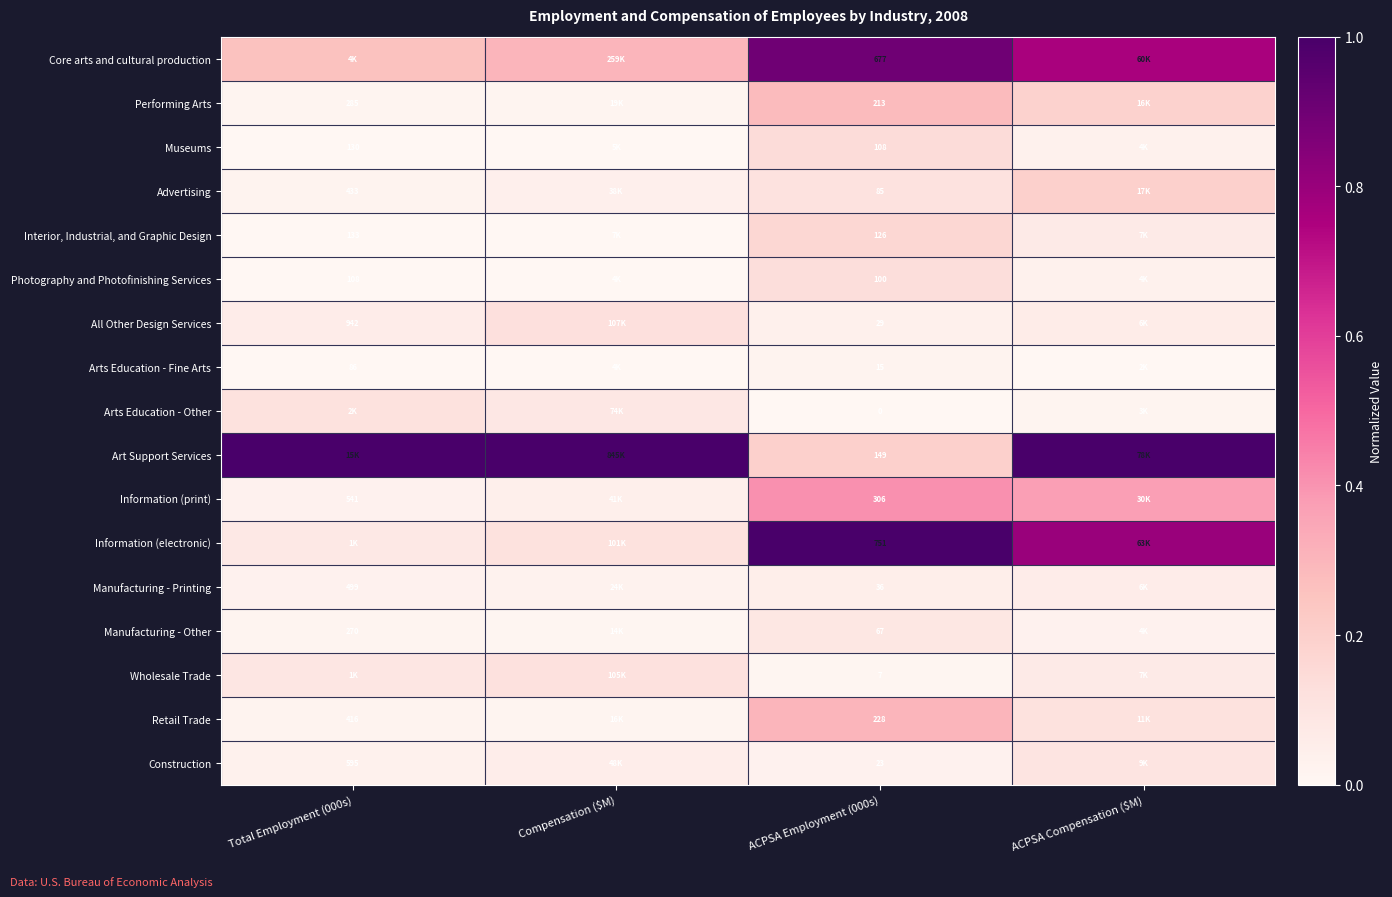

The value of Arts Education - Other at ACPSA Employment (000s) is -0.1. True or false?

False